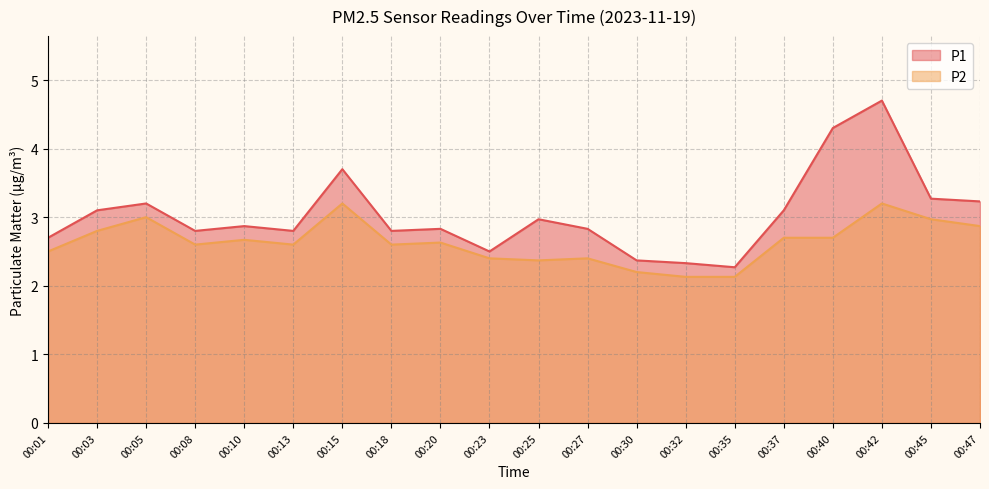

True or false: P2 has more than 2 interior local peaks.

True